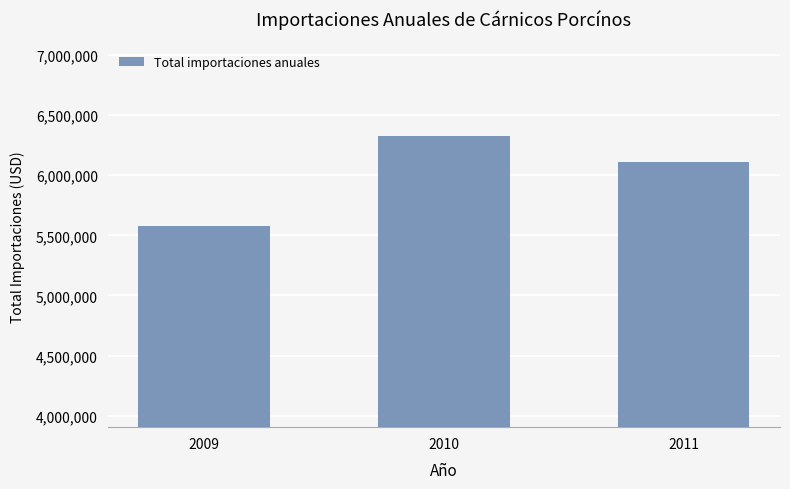

Reading right to left, list all the values displayed in this chart.

2011=6111980.8	2010=6328283.0	2009=5578342.2